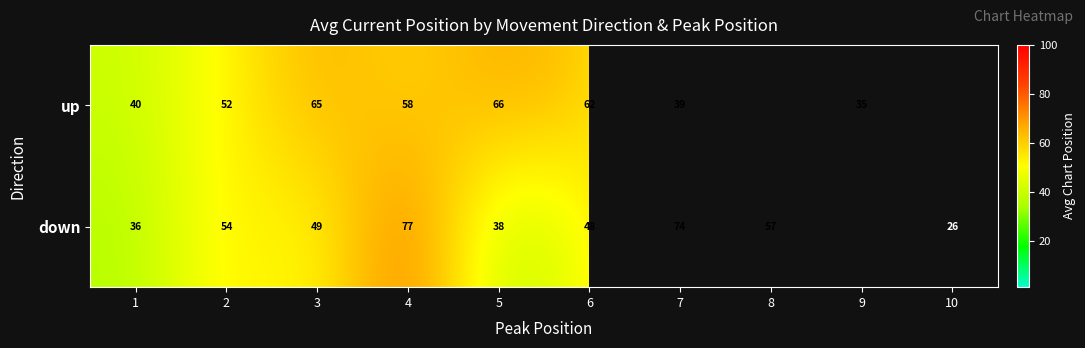

How many distinct data groups are displayed?

2